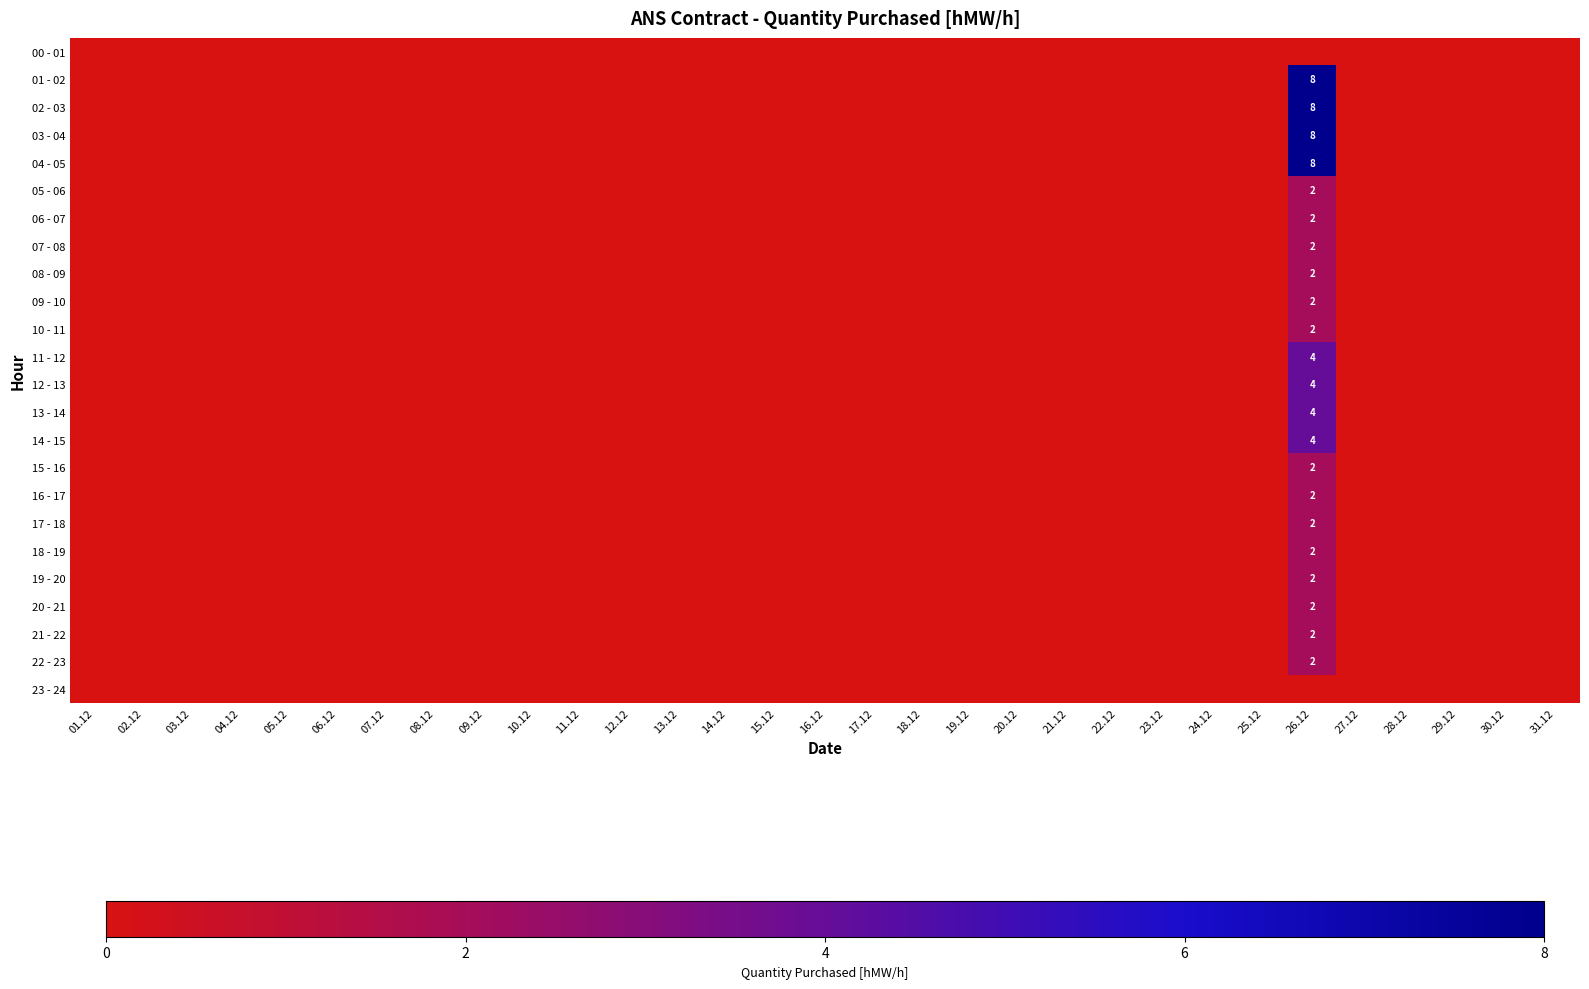

At which label does 14 - 15 reach its minimum?

01.12